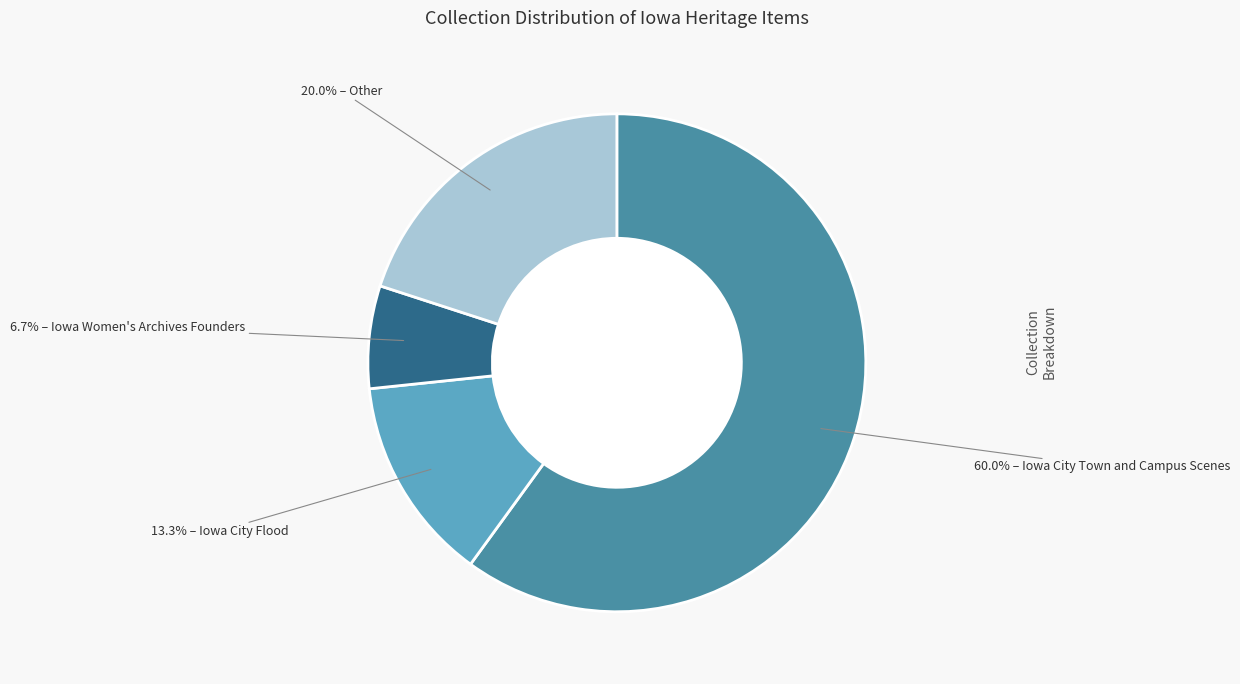

Does any single category account for the majority?

Yes